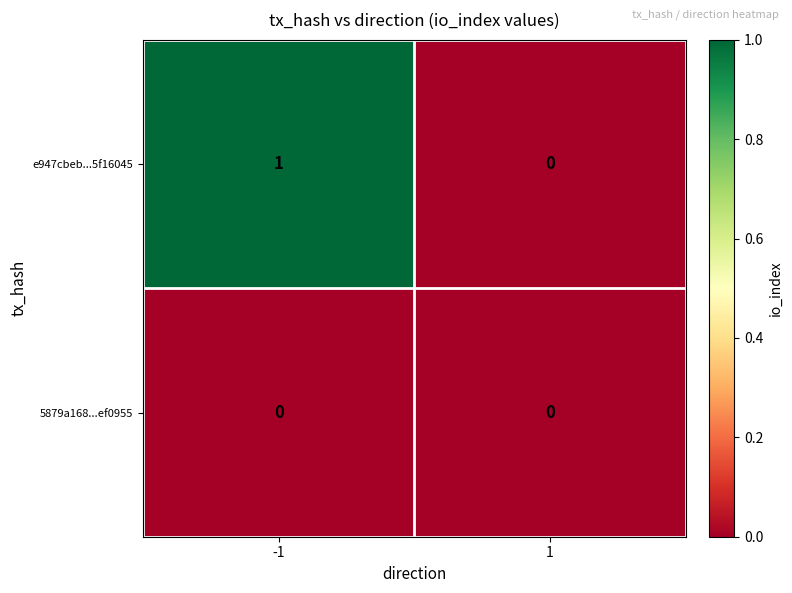

Reading left to right, transcribe all the data shown in this chart.

e947cbeb...5f16045: -1=1	1=0
5879a168...ef0955: -1=0	1=0